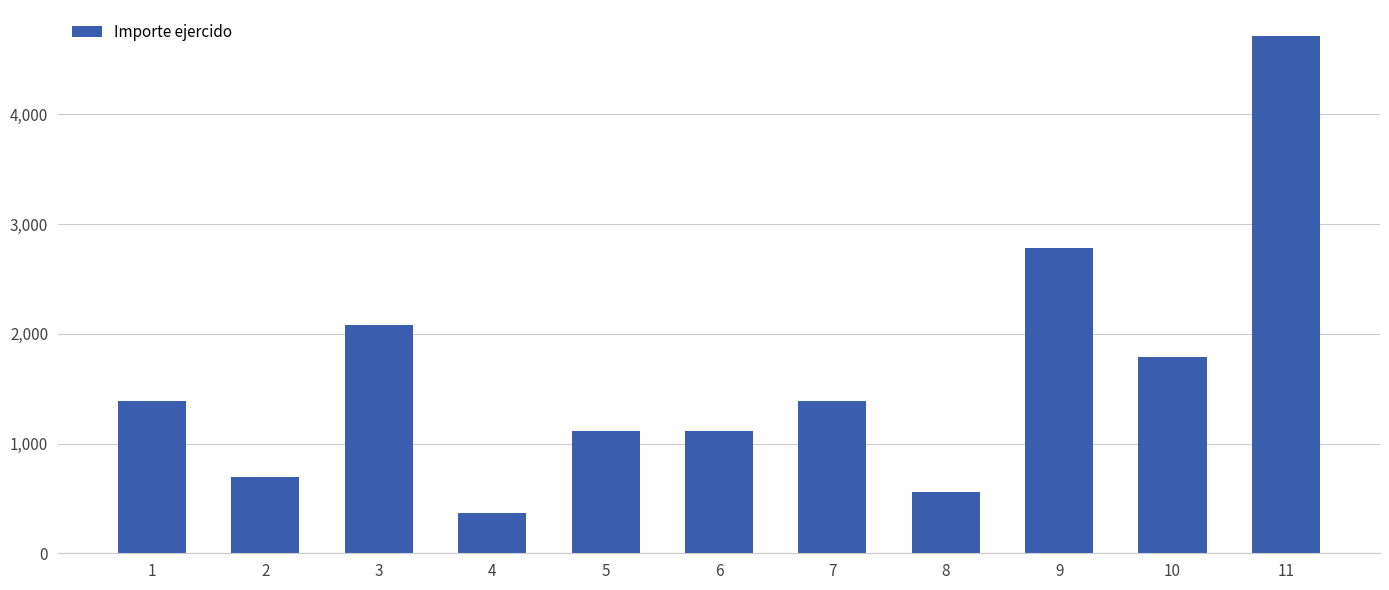

What is the sum of all values?

17988